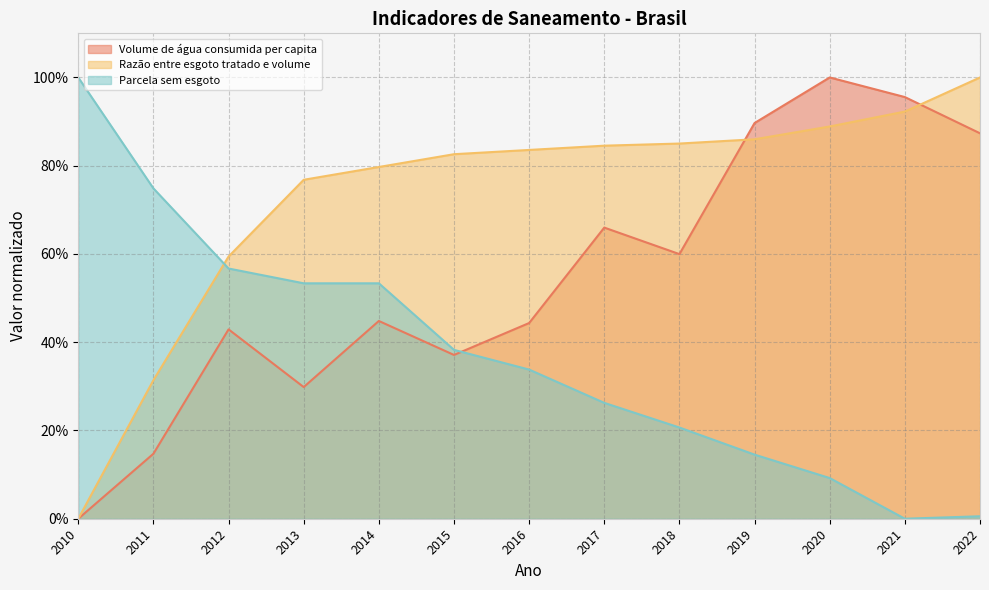

Which series has the largest total across all categories?

Razão entre esgoto tratado e volume